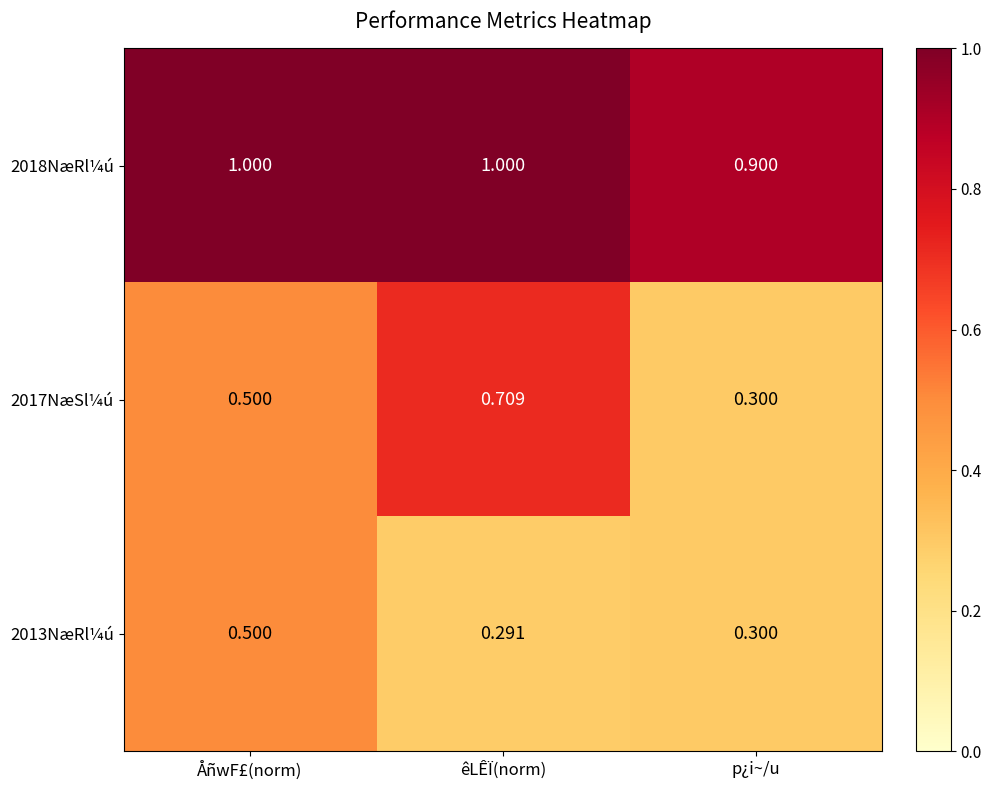

Rank the categories by 2017NæSl¼ú value from lowest to highest.

p¿i~/u, ÅñwF£(norm), êLÊÏ(norm)